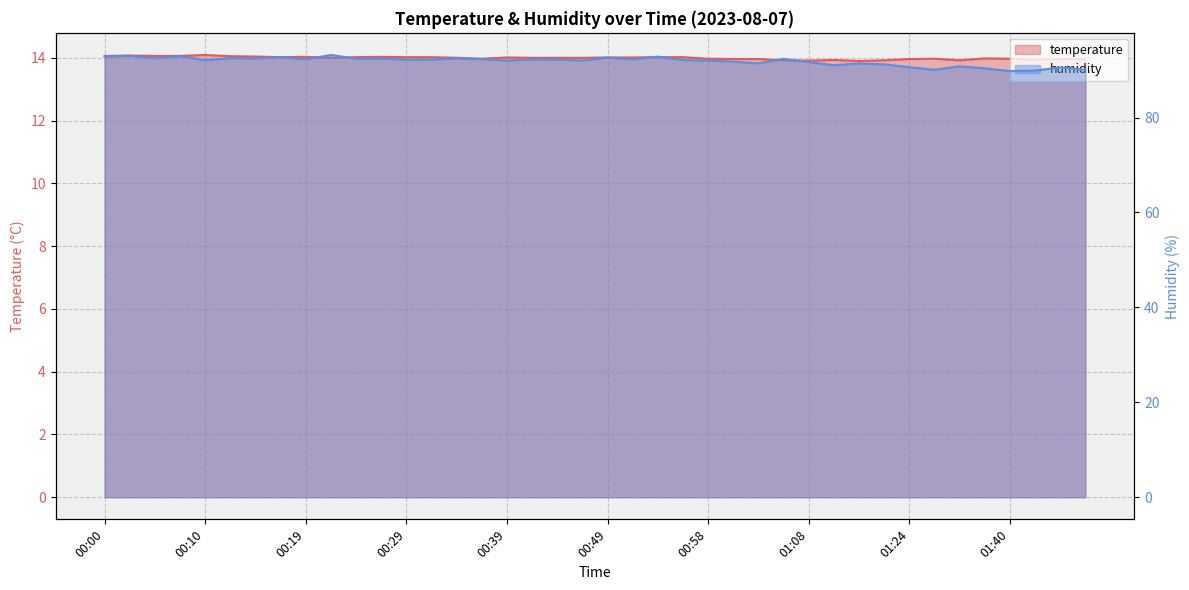

What is the sum of the humidity values at 00:02 and 00:56?

185.1